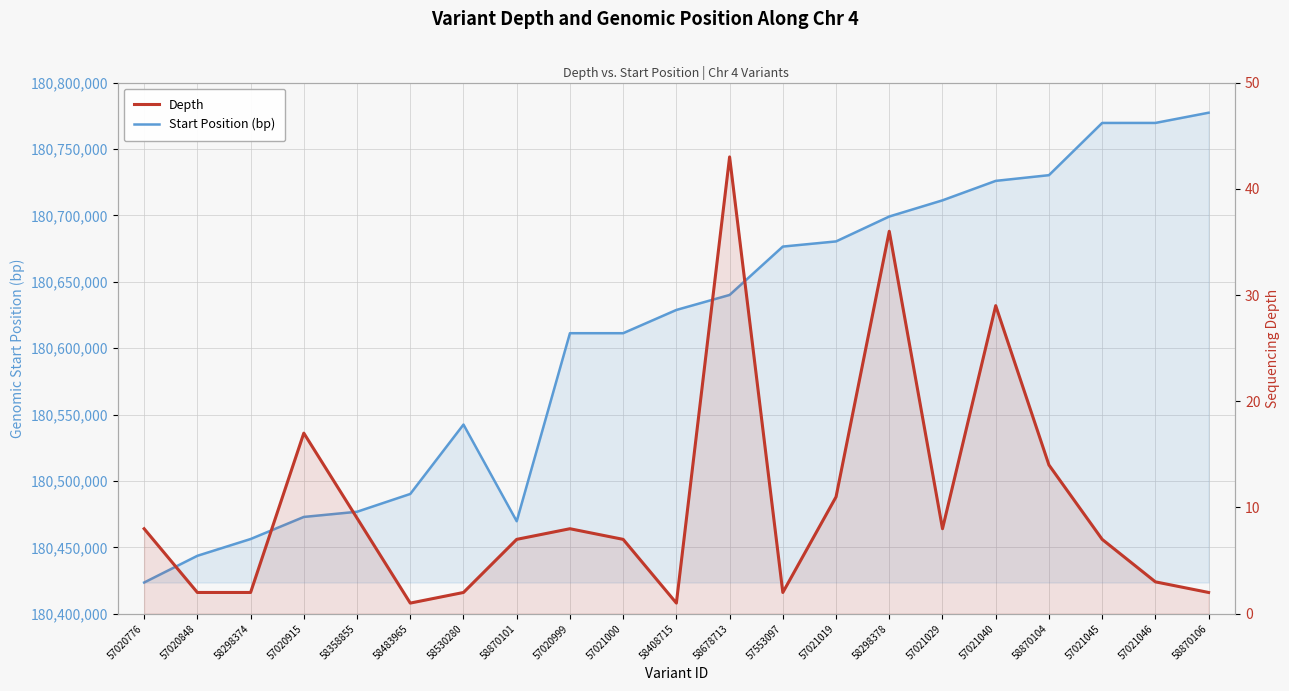

True or false: Start Position (bp) and Depth cross at least once.

False